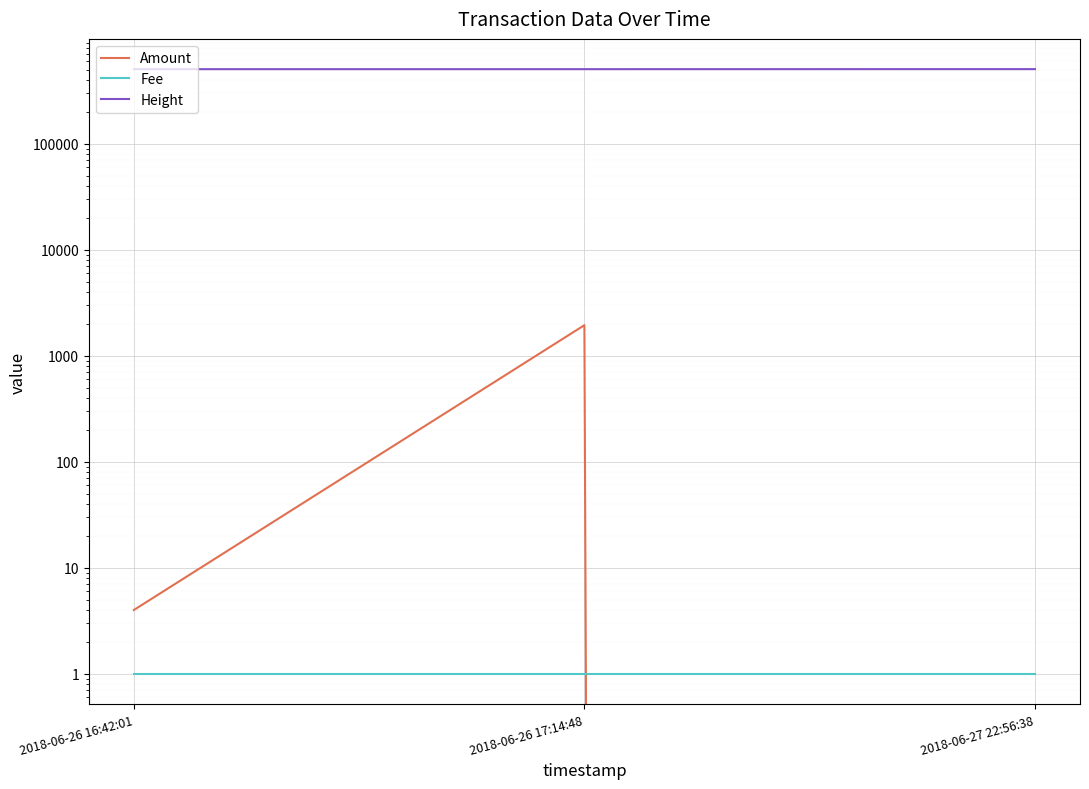

List the series in order of their peak value, lowest first.

Fee, Amount, Height